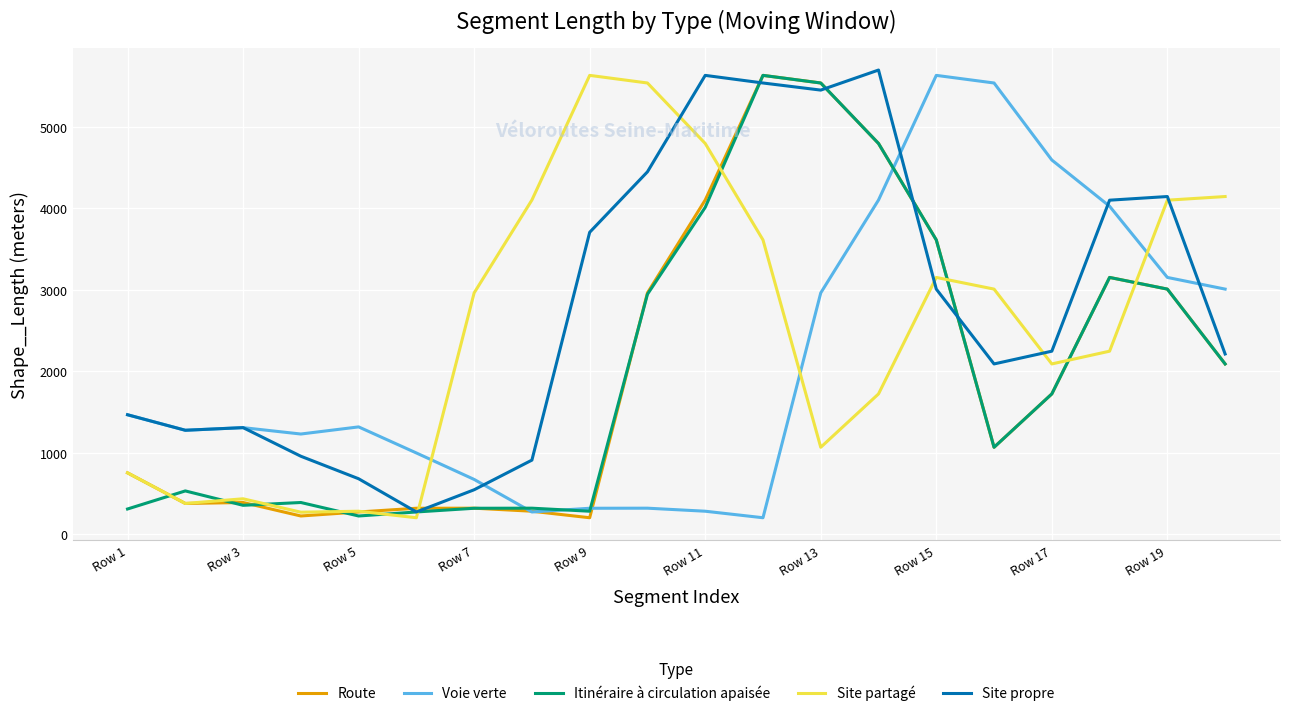

At how many categories does at least one series exceed 3424?

13